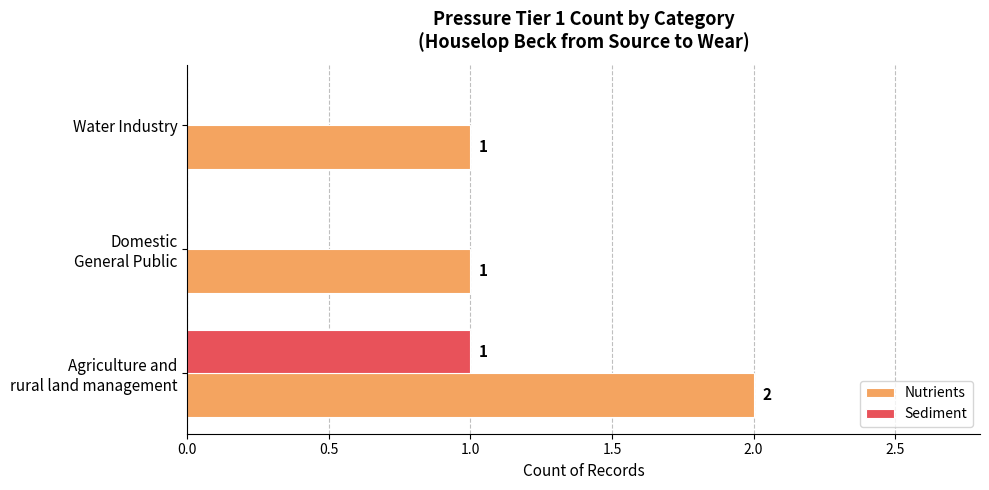

What is the sum of all Nutrients values?

4